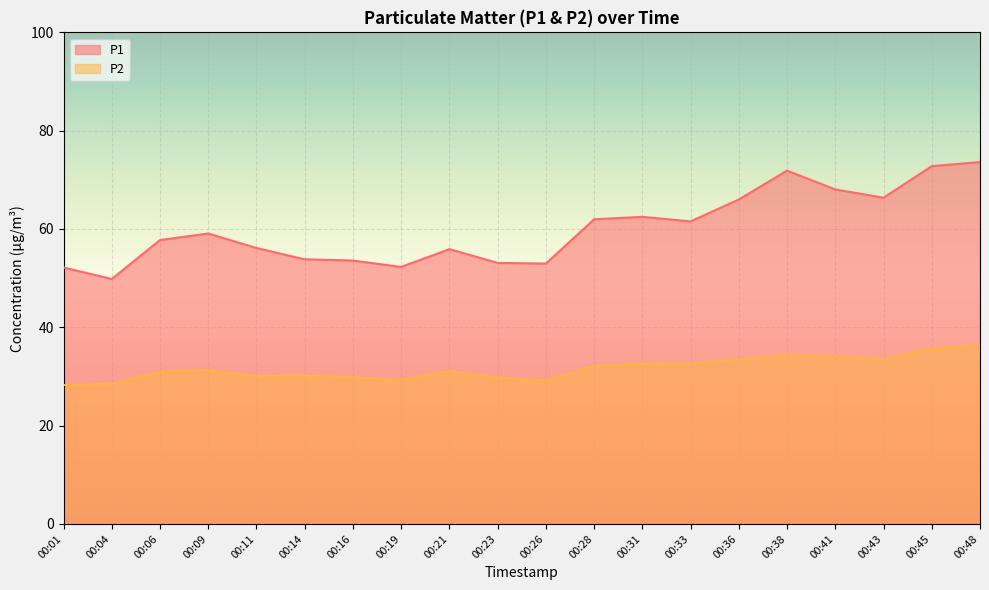

Reading left to right, what are all the values shown in this chart?

P1: 00:01=52.2	00:04=49.8	00:06=57.8	00:09=59.1	00:11=56.1	00:14=53.8	00:16=53.6	00:19=52.3	00:21=55.9	00:23=53.1	00:26=53.0	00:28=62.0	00:31=62.5	00:33=61.5	00:36=66.0	00:38=71.9	00:41=68.0	00:43=66.4	00:45=72.8	00:48=73.6
P2: 00:01=28.2	00:04=28.5	00:06=31.0	00:09=31.3	00:11=30.1	00:14=30.2	00:16=29.9	00:19=29.3	00:21=31.1	00:23=29.8	00:26=29.2	00:28=32.2	00:31=32.6	00:33=32.7	00:36=33.4	00:38=34.4	00:41=34.1	00:43=33.5	00:45=35.7	00:48=36.4